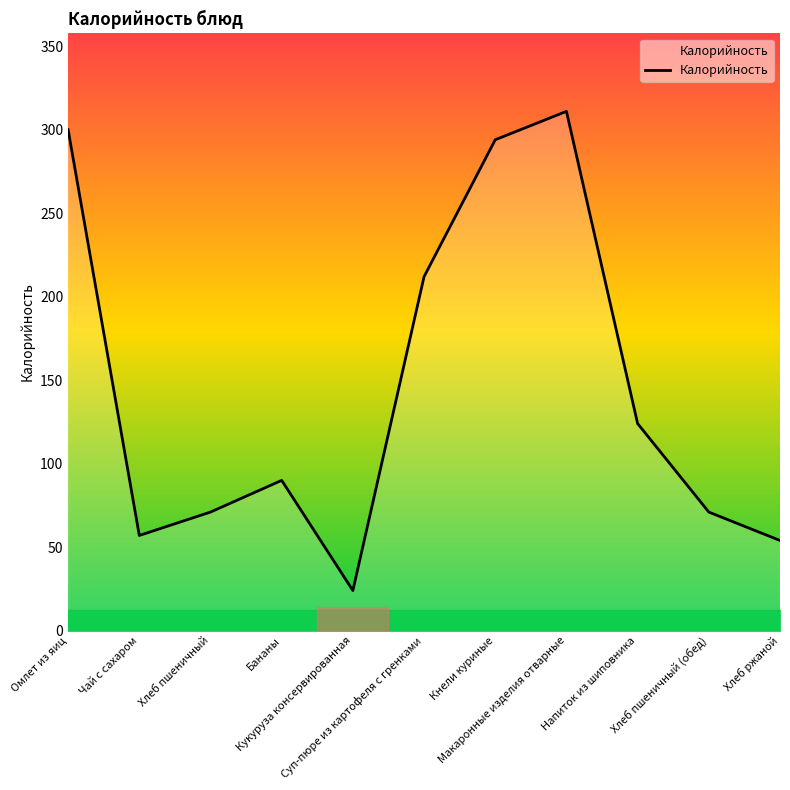

What is the difference between the maximum and minimum values?

287